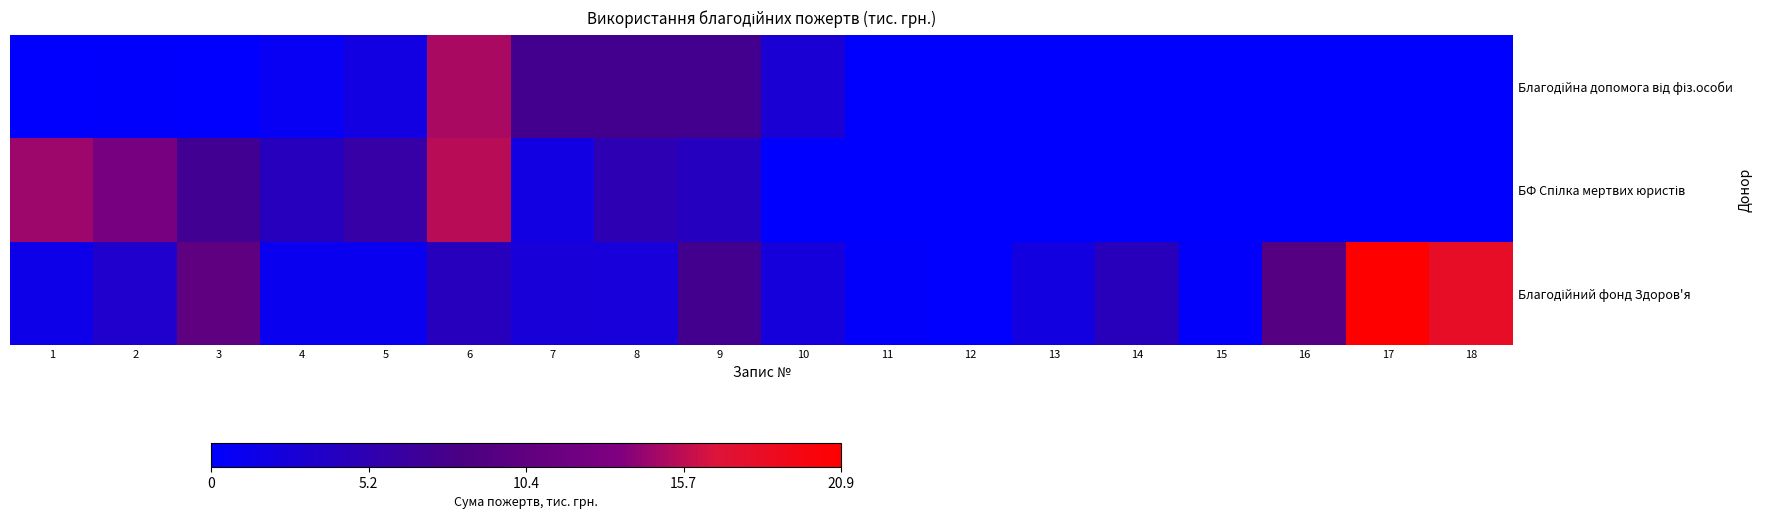

At which category does the chart reach its peak across all series?

17